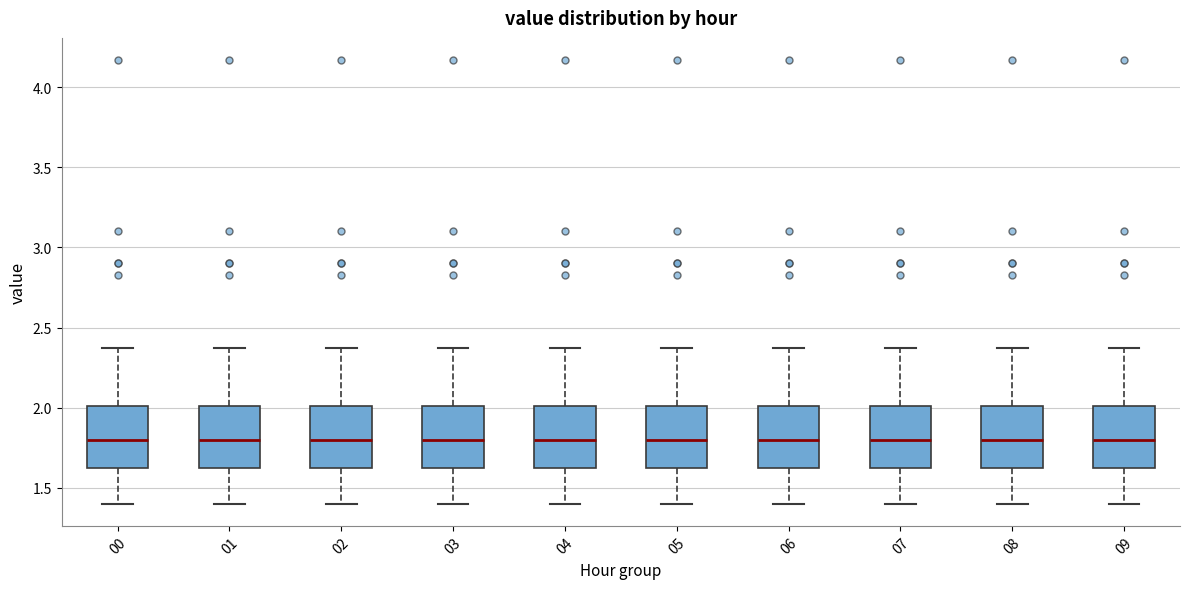

Reading left to right, read every box against the y-axis: the position of its median line, the range the box covers, and the ends of its whiskers. The values are not printed on the chart, so give them approximately, as read against the axis.

00: median 1.80, box 1.60 to 2.00, whiskers 1.40 to 2.35
01: median 1.80, box 1.60 to 2.00, whiskers 1.40 to 2.35
02: median 1.80, box 1.60 to 2.00, whiskers 1.40 to 2.35
03: median 1.80, box 1.60 to 2.00, whiskers 1.40 to 2.35
04: median 1.80, box 1.60 to 2.00, whiskers 1.40 to 2.35
05: median 1.80, box 1.60 to 2.00, whiskers 1.40 to 2.35
06: median 1.80, box 1.60 to 2.00, whiskers 1.40 to 2.35
07: median 1.80, box 1.60 to 2.00, whiskers 1.40 to 2.35
08: median 1.80, box 1.60 to 2.00, whiskers 1.40 to 2.35
09: median 1.80, box 1.60 to 2.00, whiskers 1.40 to 2.35